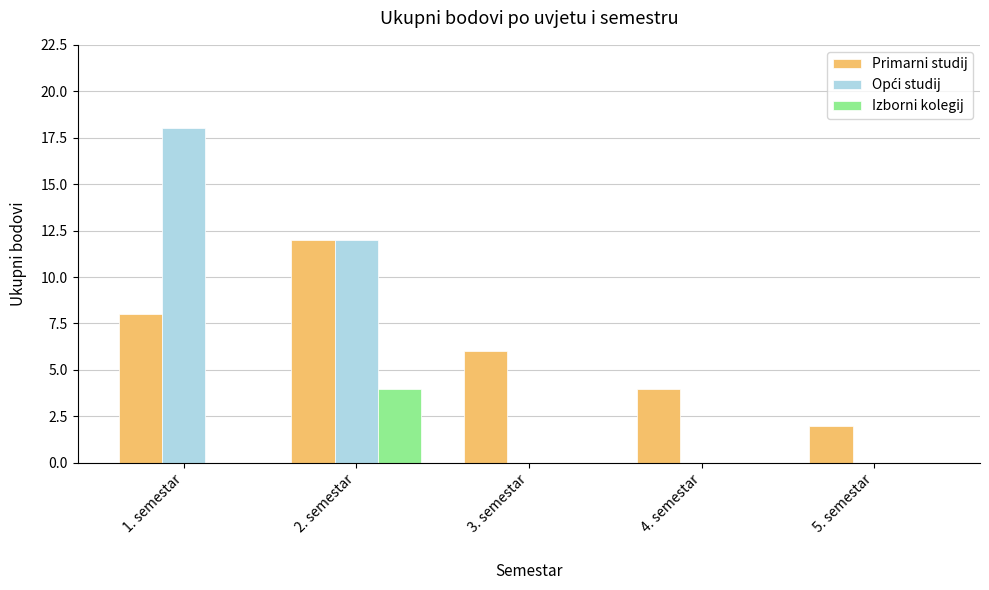

What is the maximum value shown in the chart?

18